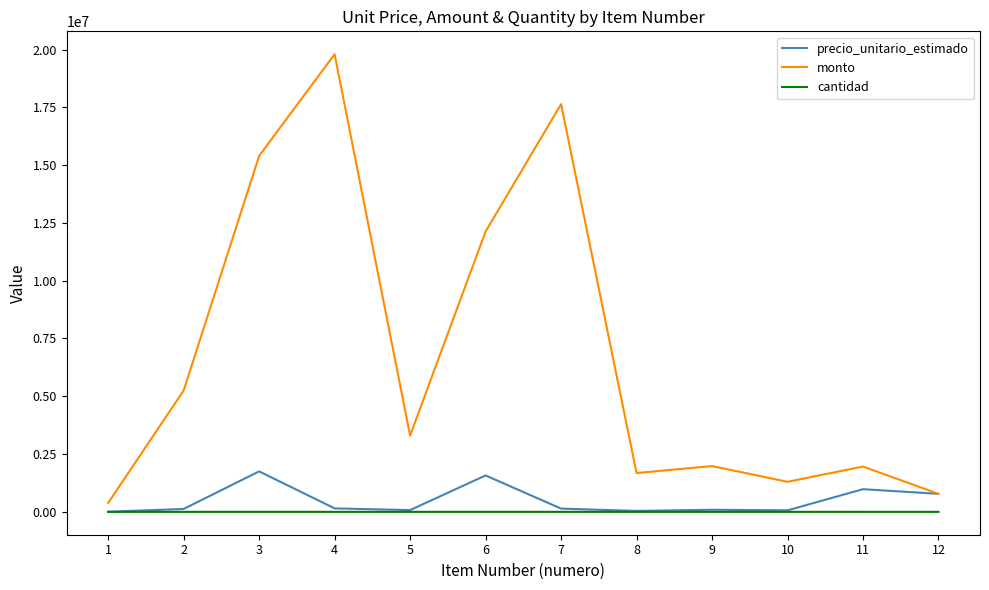

The value of cantidad at 5 is 44.0. True or false?

True